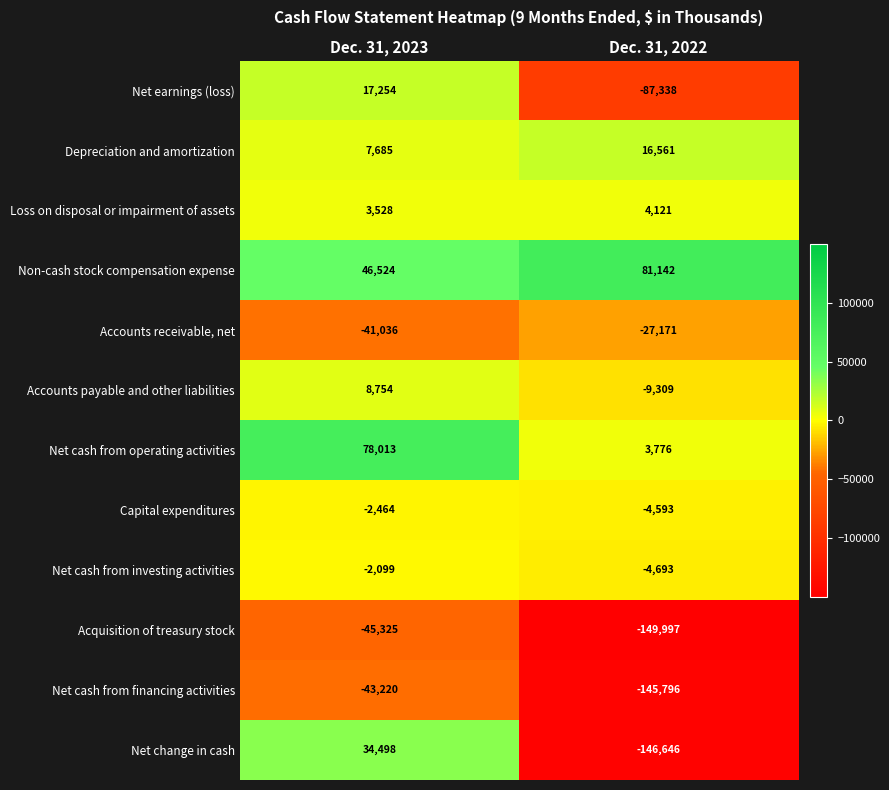

Reading left to right, list all the values displayed in this chart.

Net earnings (loss): Dec. 31, 2023=17254	Dec. 31, 2022=-87338
Depreciation and amortization: Dec. 31, 2023=7685	Dec. 31, 2022=16561
Loss on disposal or impairment of assets: Dec. 31, 2023=3528	Dec. 31, 2022=4121
Non-cash stock compensation expense: Dec. 31, 2023=46524	Dec. 31, 2022=81142
Accounts receivable, net: Dec. 31, 2023=-41036	Dec. 31, 2022=-27171
Accounts payable and other liabilities: Dec. 31, 2023=8754	Dec. 31, 2022=-9309
Net cash from operating activities: Dec. 31, 2023=78013	Dec. 31, 2022=3776
Capital expenditures: Dec. 31, 2023=-2464	Dec. 31, 2022=-4593
Net cash from investing activities: Dec. 31, 2023=-2099	Dec. 31, 2022=-4693
Acquisition of treasury stock: Dec. 31, 2023=-45325	Dec. 31, 2022=-149997
Net cash from financing activities: Dec. 31, 2023=-43220	Dec. 31, 2022=-145796
Net change in cash: Dec. 31, 2023=34498	Dec. 31, 2022=-146646